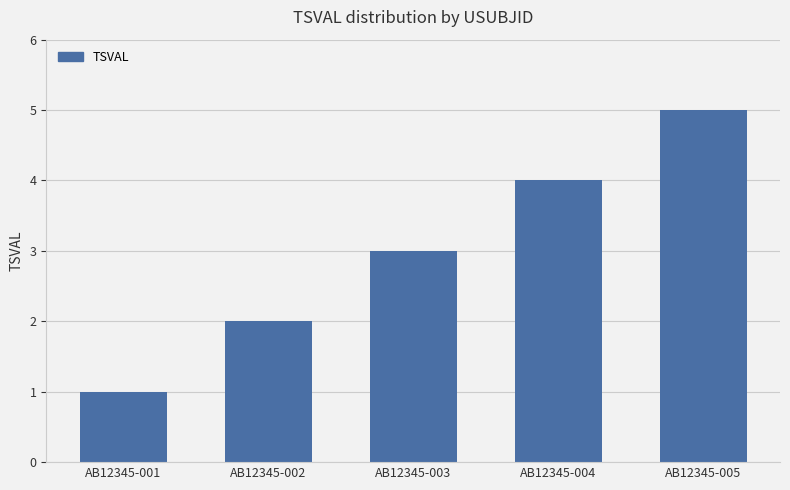

Between AB12345-005 and AB12345-001, which is larger?

AB12345-005